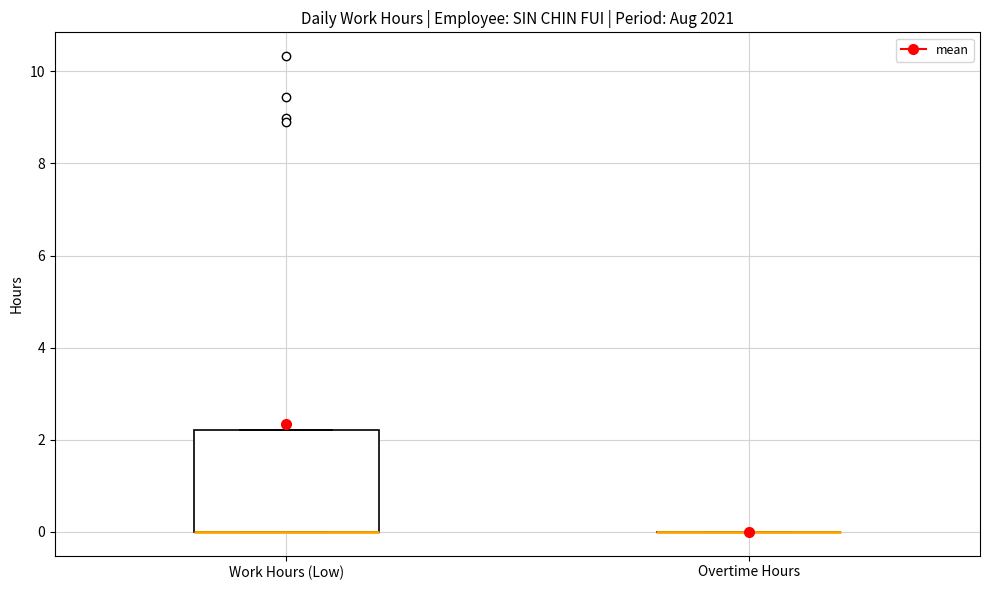

Which box is the tallest, from its lower edge to its upper edge?

Work Hours (Low)